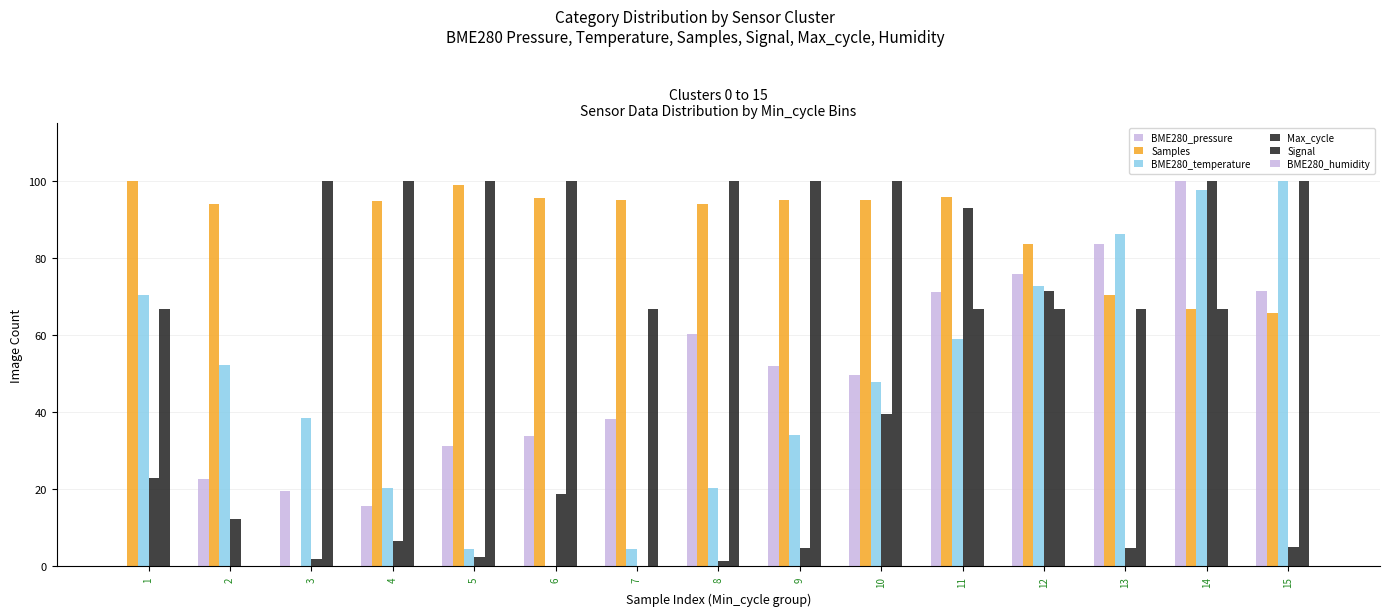

What is the sum of the BME280_pressure values at 6 and 1?

33.8